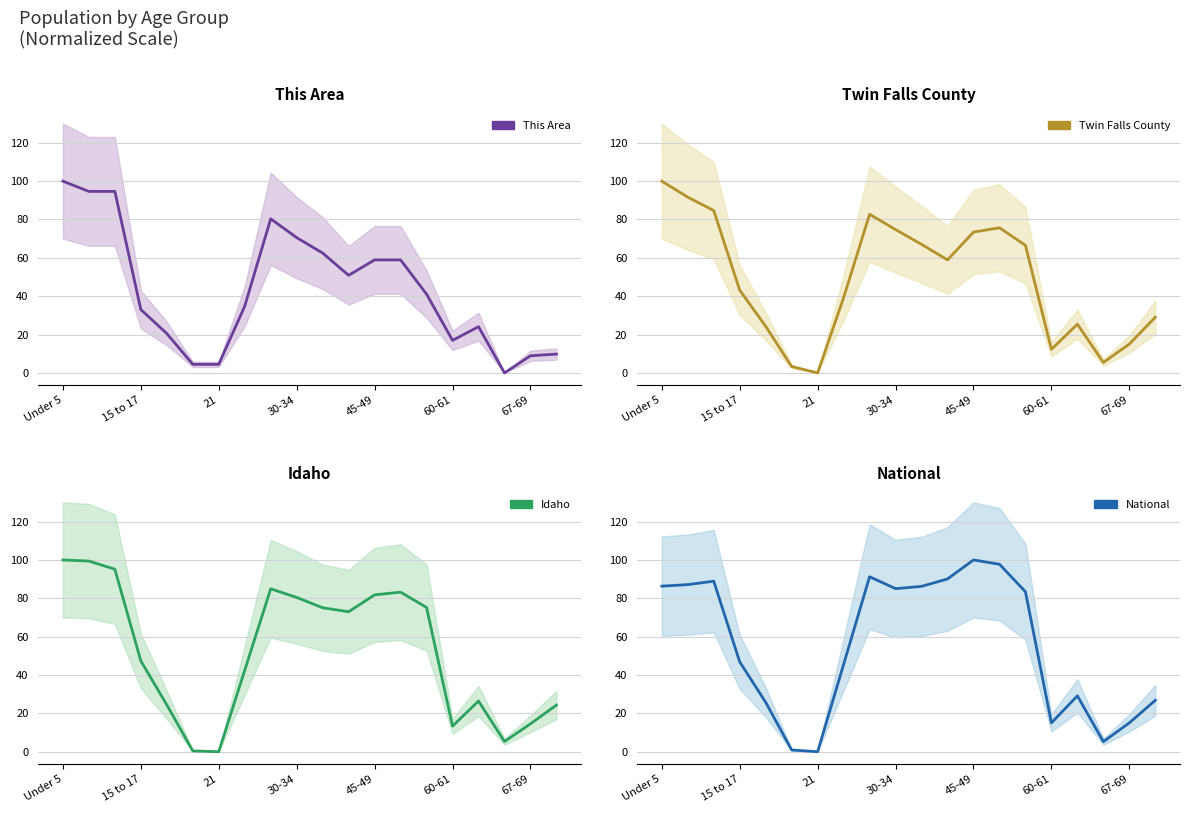

Reading left to right, transcribe all the data shown in this chart.

This Area: 100.0	94.6	94.6	33.0	20.5	4.5	4.5	34.8	80.4	70.5	62.5	50.9	58.9	58.9	41.1	17.0	24.1	0.0	8.9	9.8
Twin Falls County: 100.0	91.7	84.7	43.2	24.3	3.3	0.0	39.2	82.7	74.7	67.0	58.9	73.4	75.7	66.5	12.3	25.4	5.4	15.0	29.0
Idaho: 100.0	99.4	95.2	47.4	24.4	0.4	0.0	42.5	85.0	80.5	75.1	73.0	81.8	83.2	75.2	13.3	26.4	5.3	14.5	24.3
National: 86.3	87.1	88.9	46.9	25.8	0.9	0.0	45.5	91.2	85.0	86.2	90.1	100.0	97.8	83.4	15.0	29.1	5.3	15.0	26.8